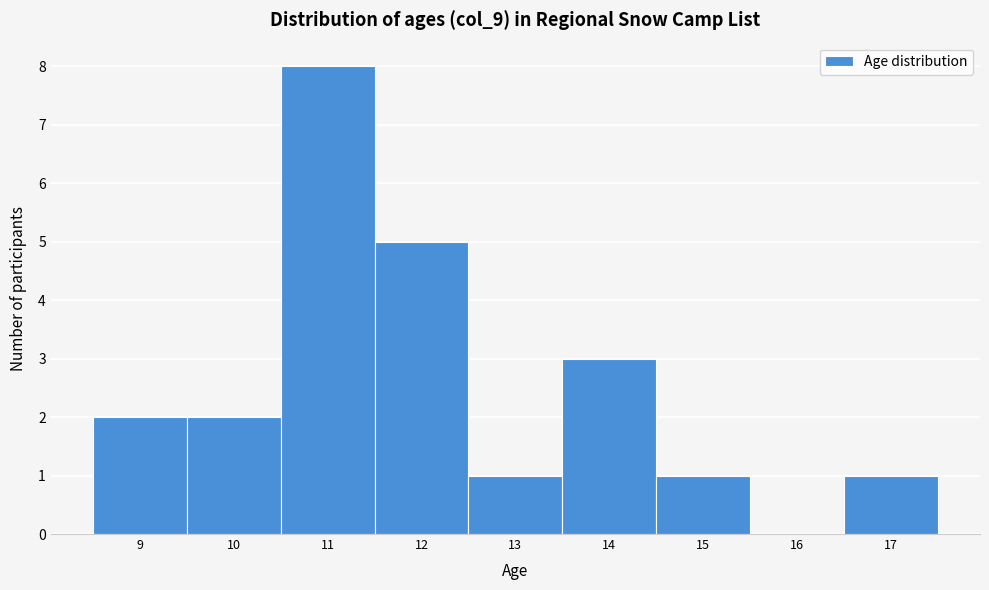

What is the height of the bar covering 12.5 to 13.5 on the x-axis? The values are not printed on the chart, so give them approximately, as read against the axis.

1